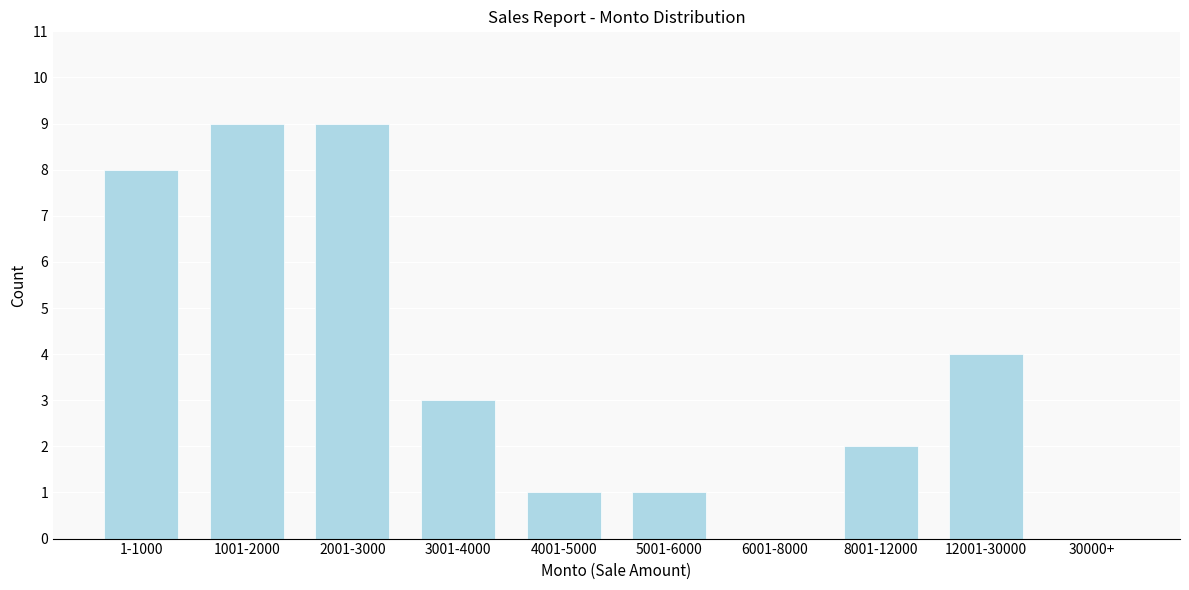

Reading left to right, extract all data points from this chart.

1-1000=8	1001-2000=9	2001-3000=9	3001-4000=3	4001-5000=1	5001-6000=1	6001-8000=0	8001-12000=2	12001-30000=4	30000+=0